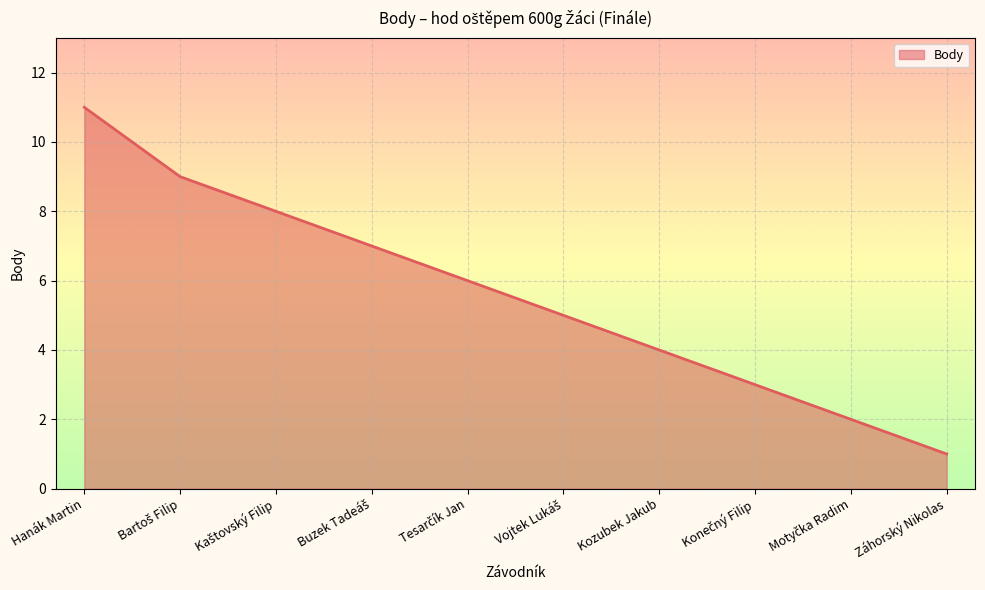

The chart shows a value of 7 at Hanák Martin. True or false?

False